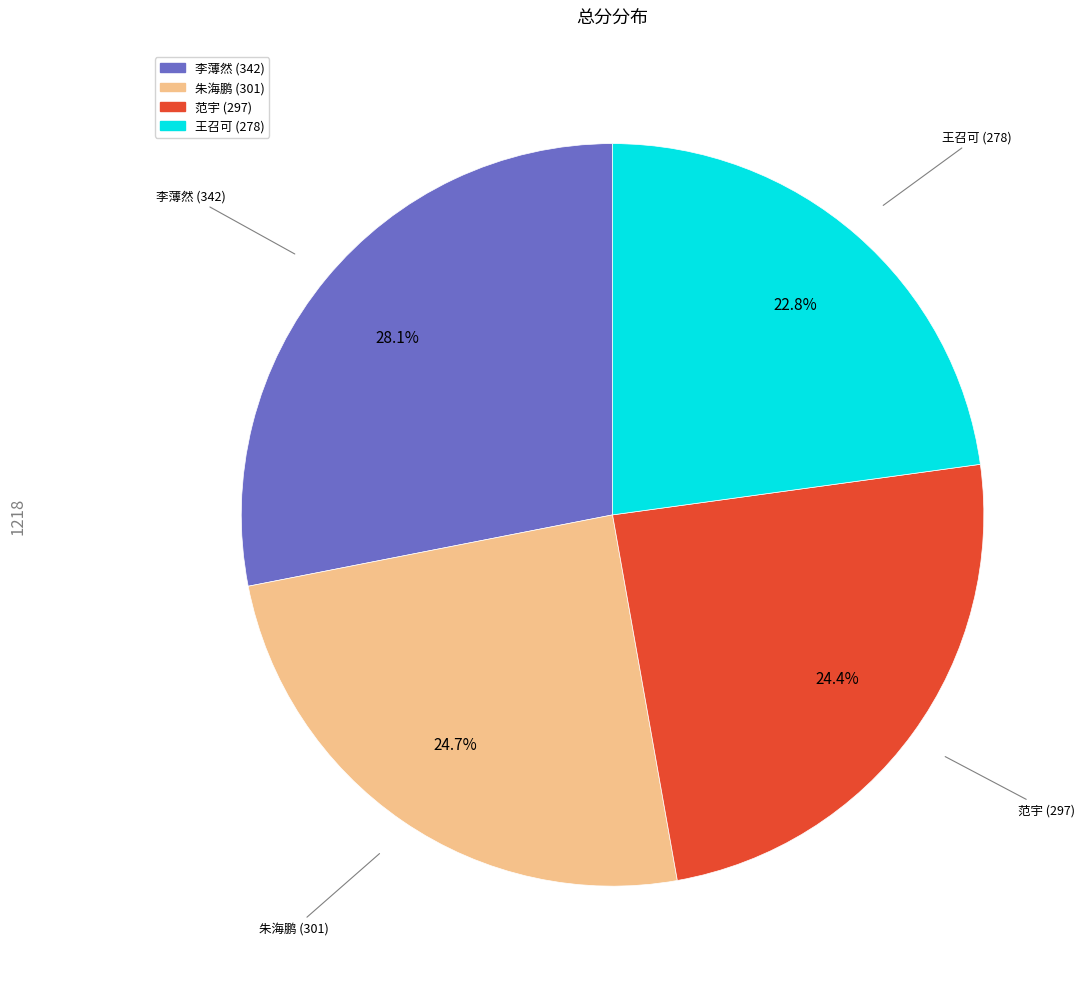

Is there a majority slice in this chart?

No